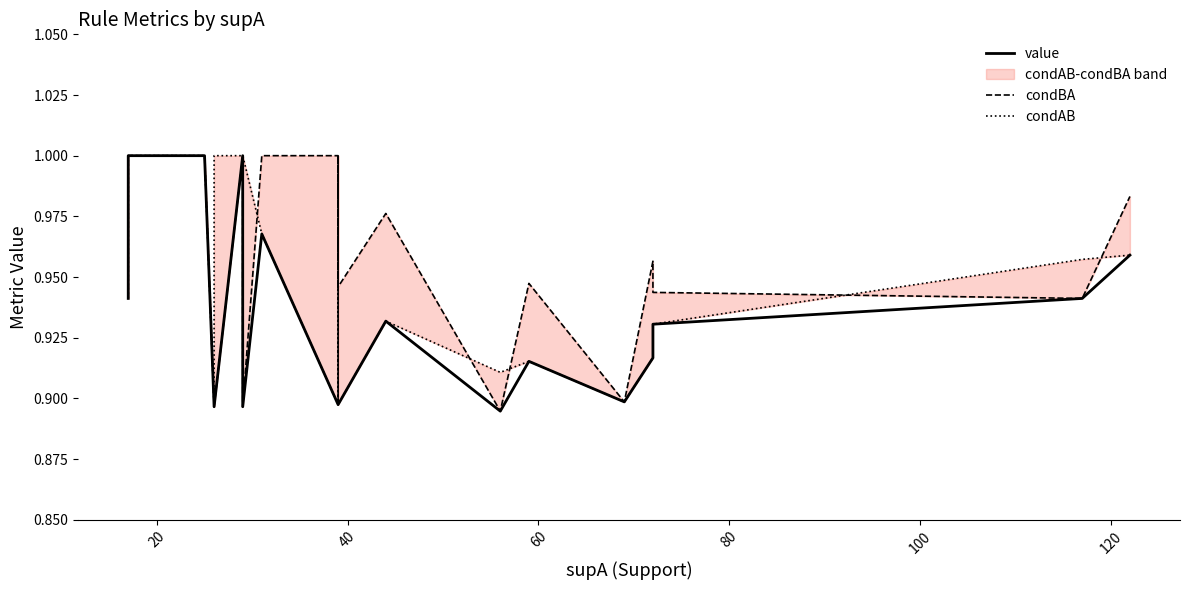

How many intersections are there between condBA and condAB?

5